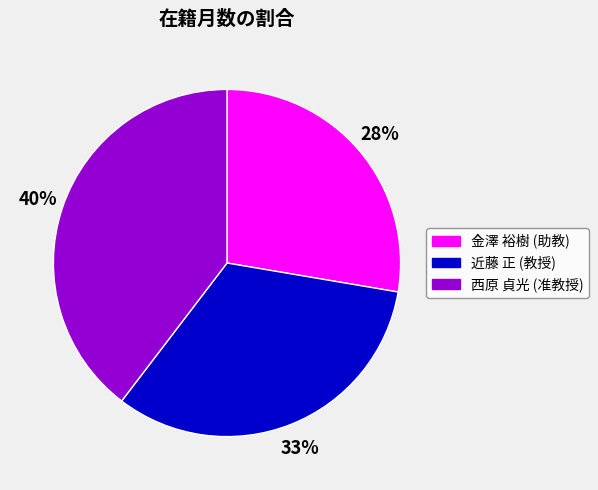

To the nearest percent, what is the combined percentage of 近藤 正 (教授) and 金澤 裕樹 (助教)?

60%